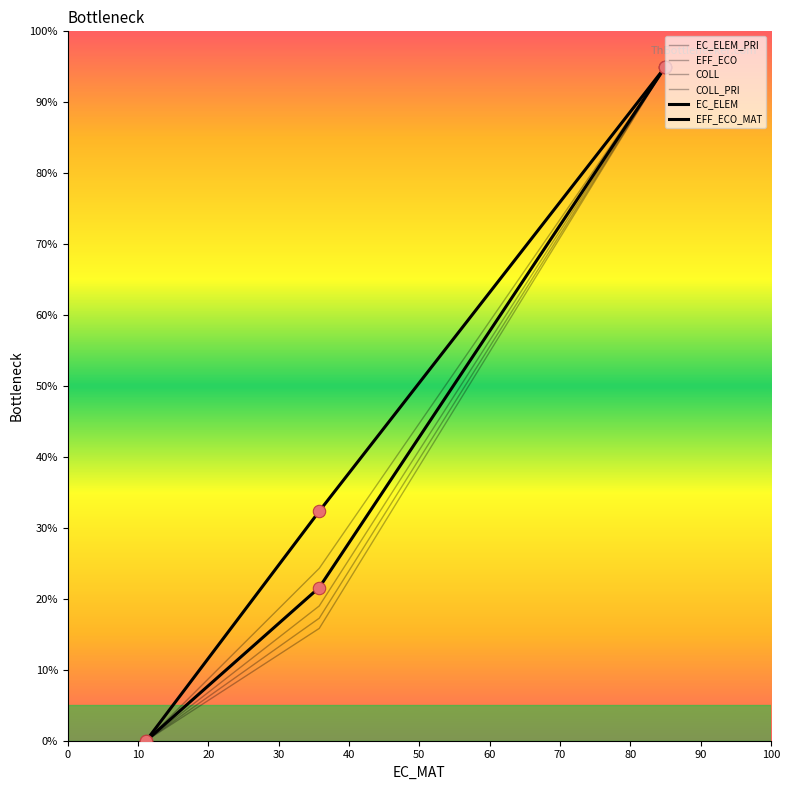

Is the value of EFF_ECO at 0 greater than the value of EC_ELEM at 10?

No